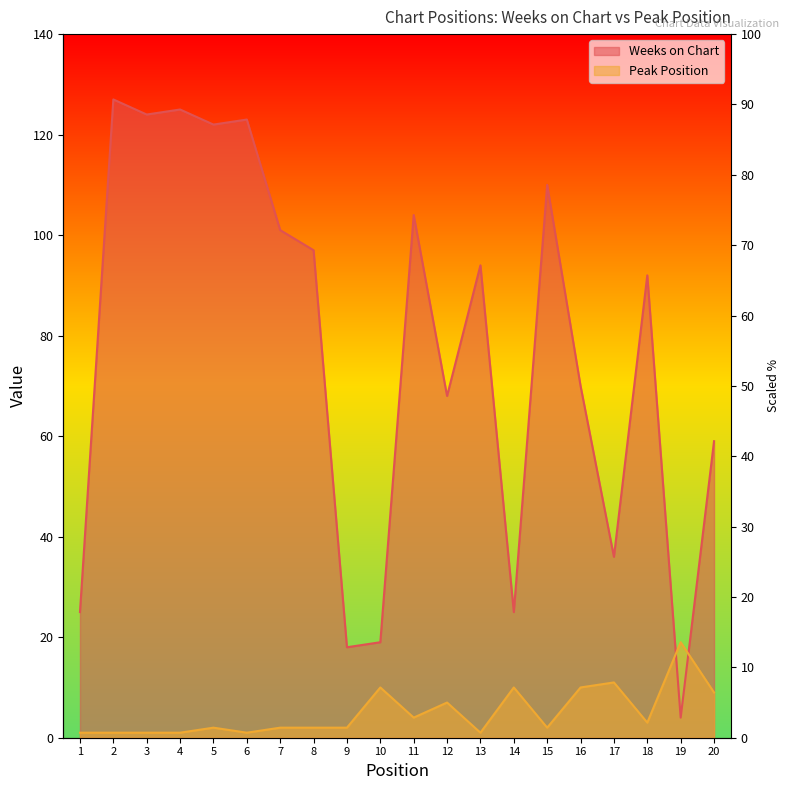

Reading left to right, extract all data points from this chart.

Weeks on Chart: 1=25	2=127	3=124	4=125	5=122	6=123	7=101	8=97	9=18	10=19	11=104	12=68	13=94	14=25	15=110	16=70	17=36	18=92	19=4	20=59
Peak Position: 1=1	2=1	3=1	4=1	5=2	6=1	7=2	8=2	9=2	10=10	11=4	12=7	13=1	14=10	15=2	16=10	17=11	18=3	19=19	20=9